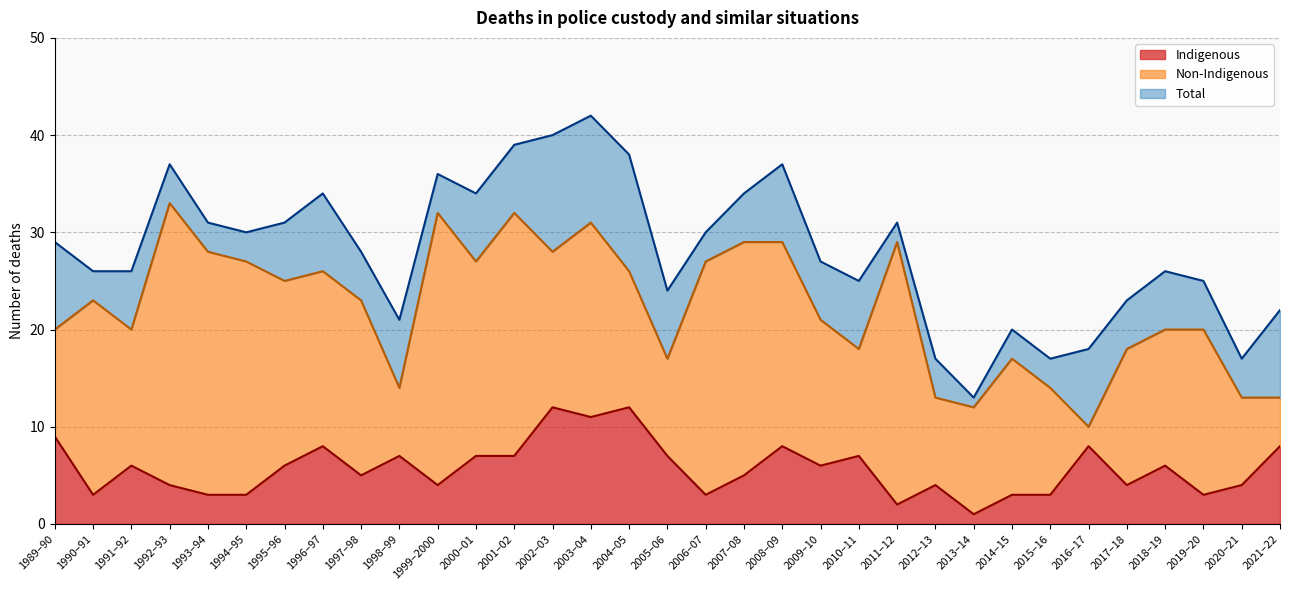

Does the chart display data point markers on the line(s)?

No